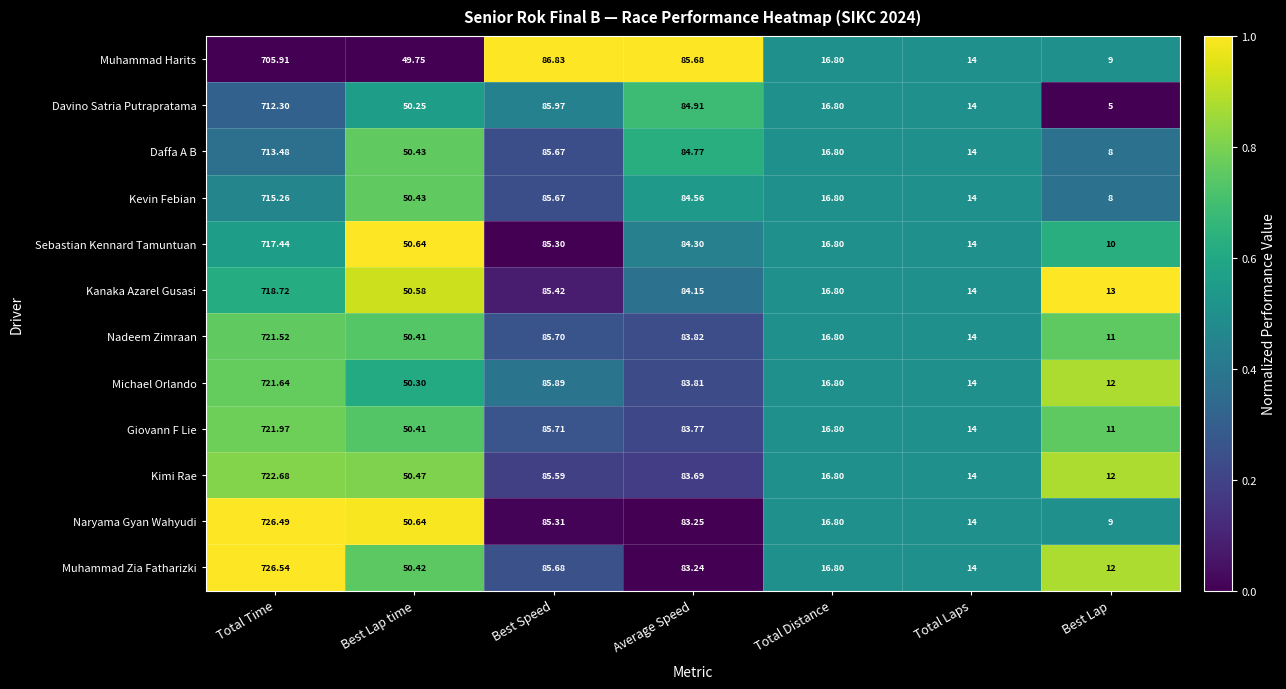

Which series has the largest range (max minus min)?

Naryama Gyan Wahyudi